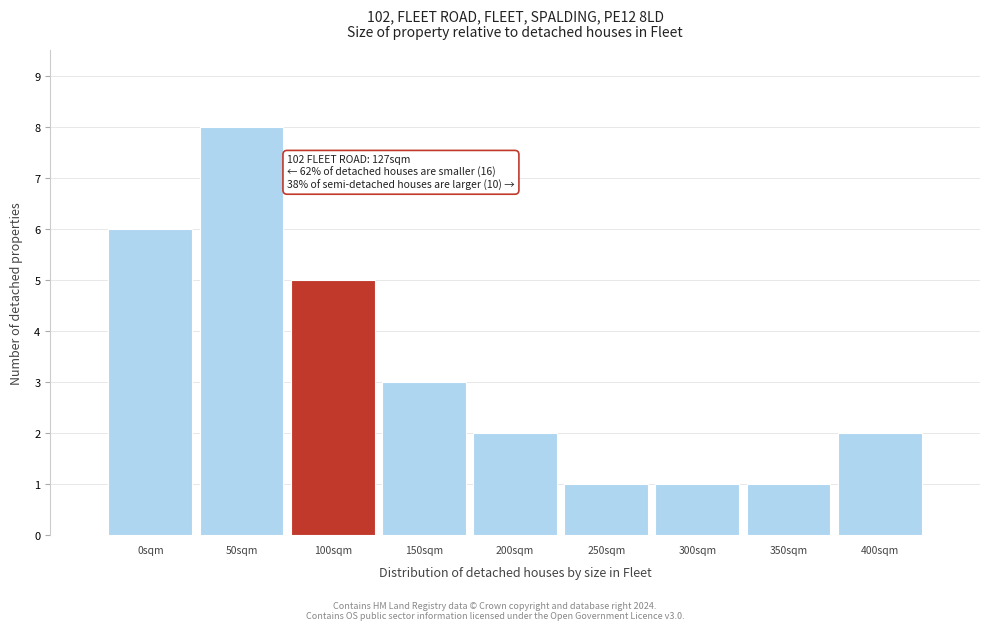

Reading left to right, what are all the values shown in this chart?

0sqm=6	50sqm=8	100sqm=5	150sqm=3	200sqm=2	250sqm=1	300sqm=1	350sqm=1	400sqm=2